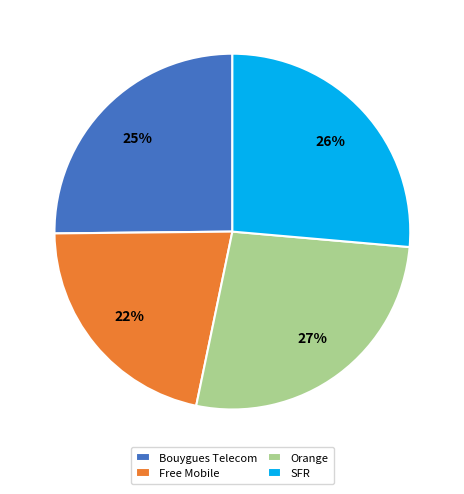

What percentage is the Bouygues Telecom slice, to the nearest percent?

25%